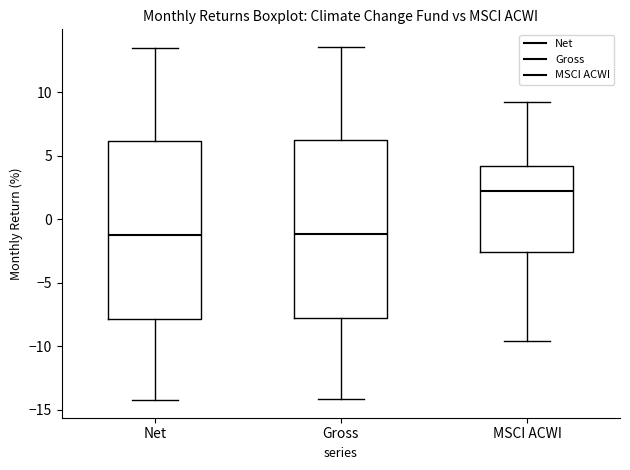

Where does the median line of the box for Gross sit on the y-axis? The values are not printed on the chart, so give them approximately, as read against the axis.

-1.0